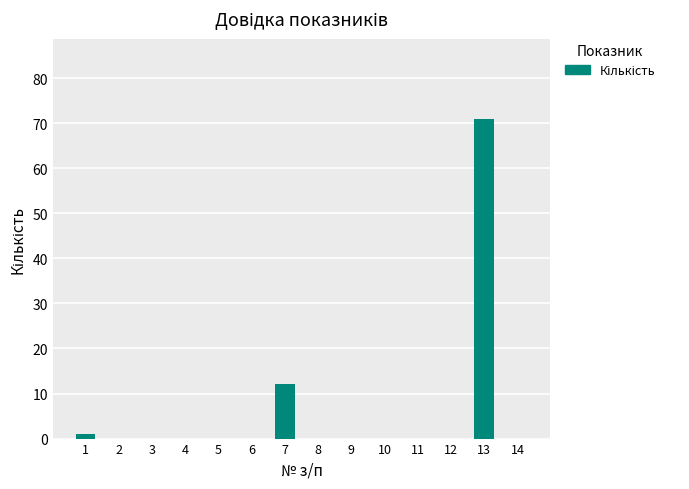

Does the chart contain stacked bars?

No